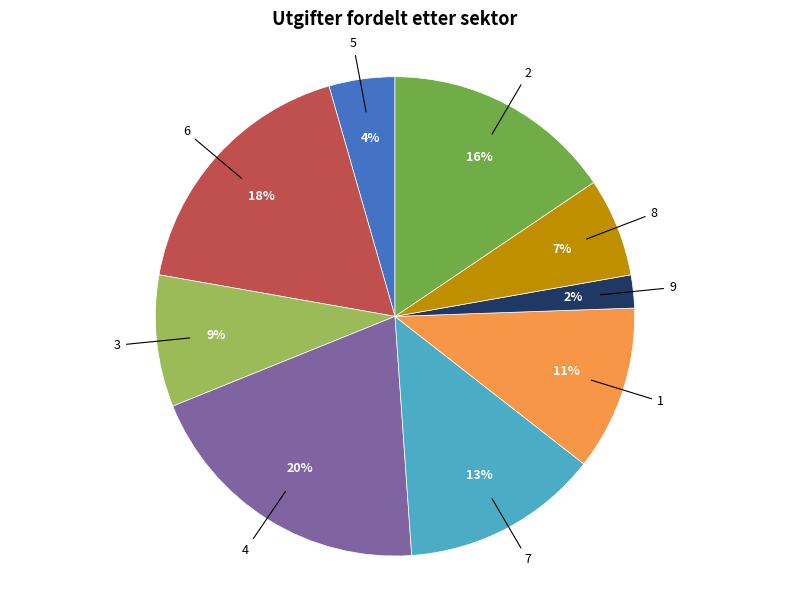

Approximately how many times larger is the value at 2 compared to 4?

0.8